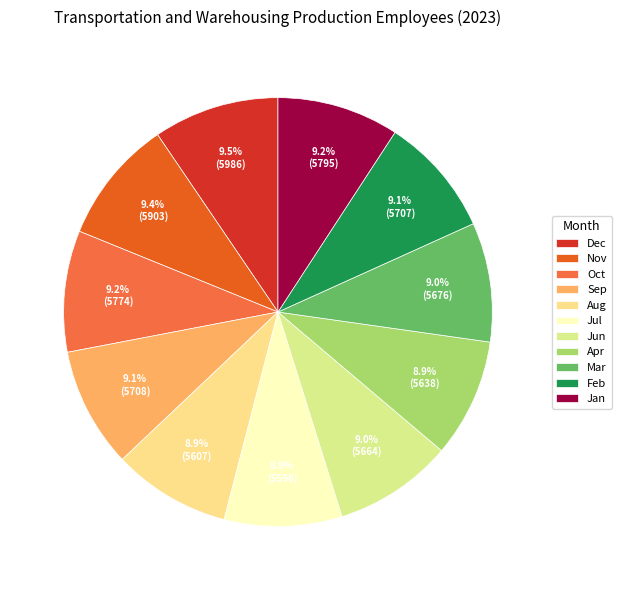

How many segments does this pie chart have?

11